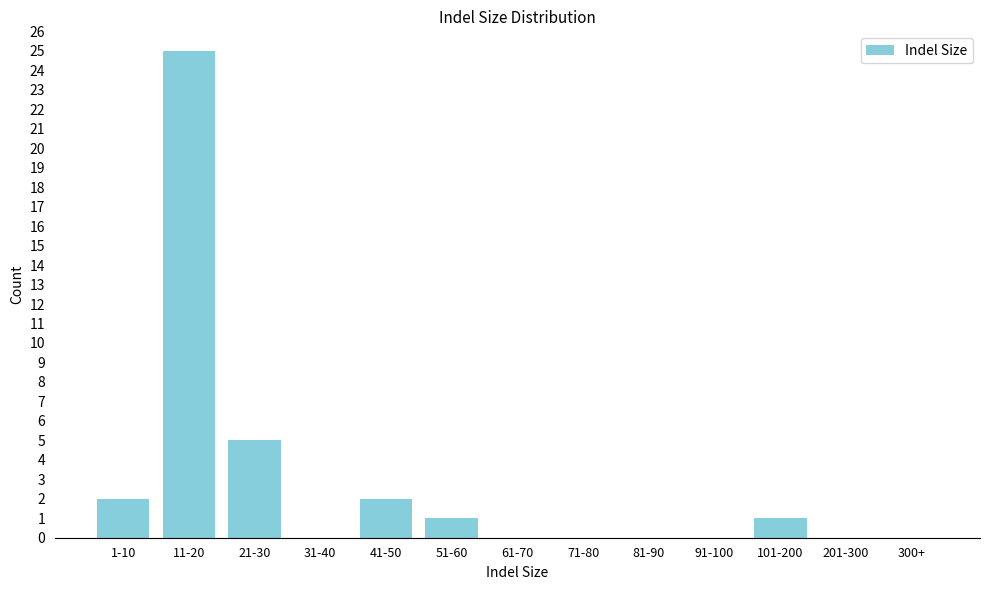

Reading left to right, transcribe all the data shown in this chart.

1-10=2	11-20=25	21-30=5	31-40=0	41-50=2	51-60=1	61-70=0	71-80=0	81-90=0	91-100=0	101-200=1	201-300=0	300+=0